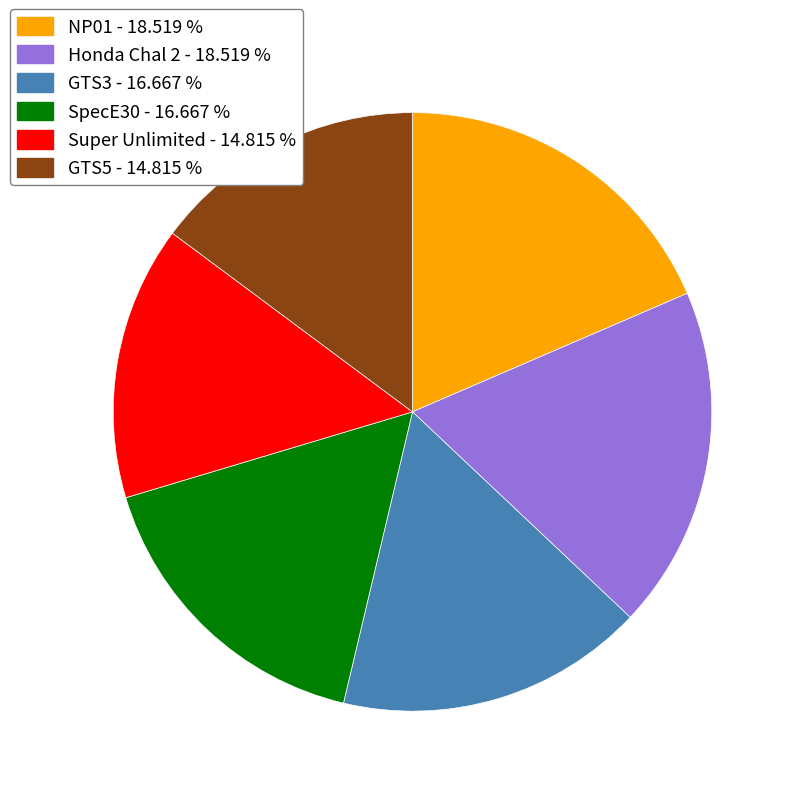

Is the sum of NP01 - 18.519 % and GTS5 - 14.815 % greater than half?

No